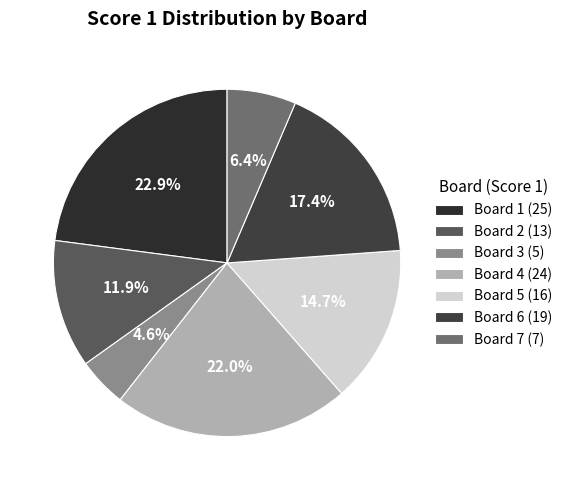

Count the number of slices in the pie.

7